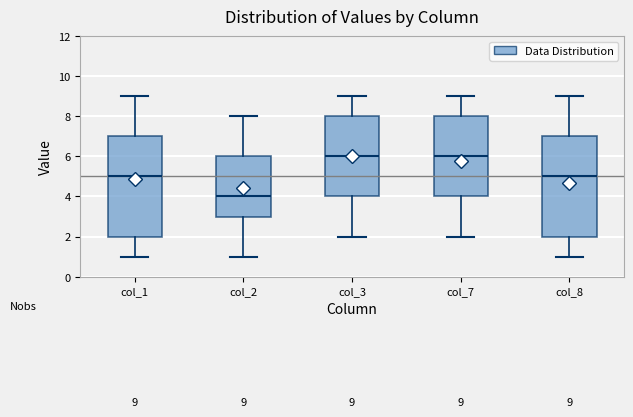

Which box has the lowest median line?

col_2